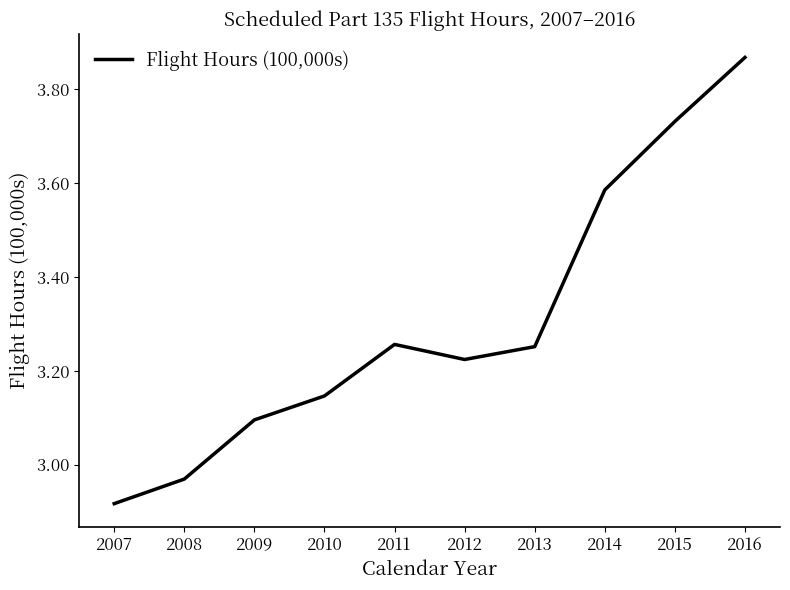

Is it true that the value at 2007 is 1.3?

False